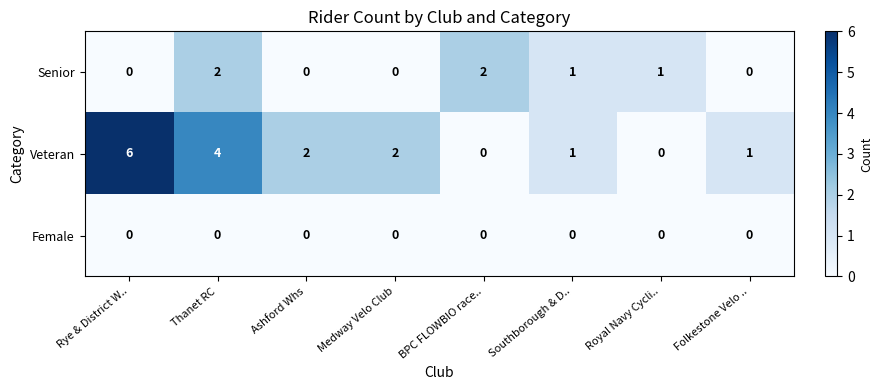

What is the sum of the Veteran values at Rye & District W.. and Ashford Whs?

8